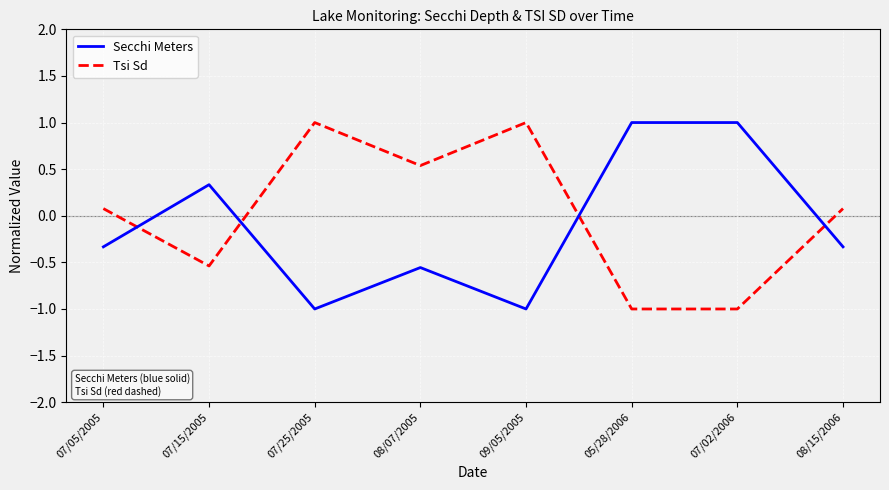

Rank the series at 07/05/2005 from lowest to highest value.

Secchi Meters, Tsi Sd